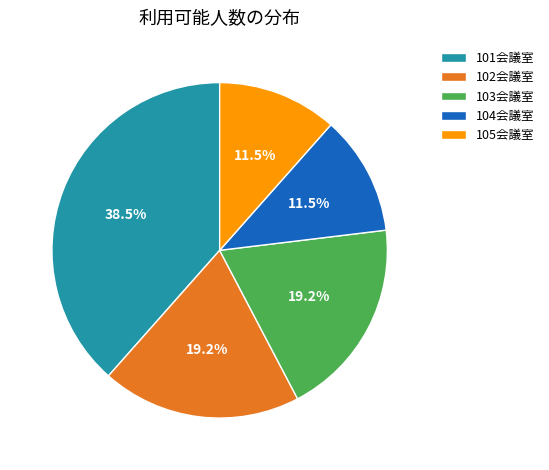

The 105会議室 slice represents 1% of the pie. True or false?

False